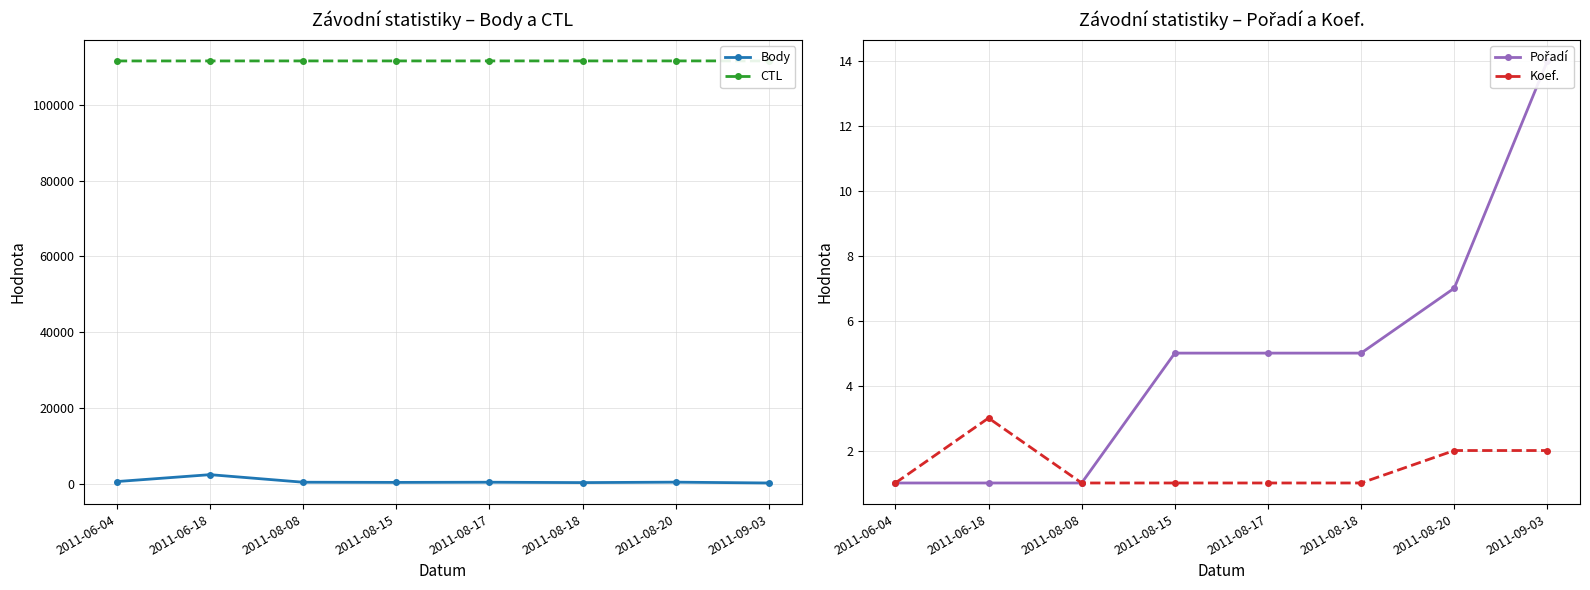

Rank the series by their maximum value, from highest to lowest.

CTL, Body, Pořadí, Koef.